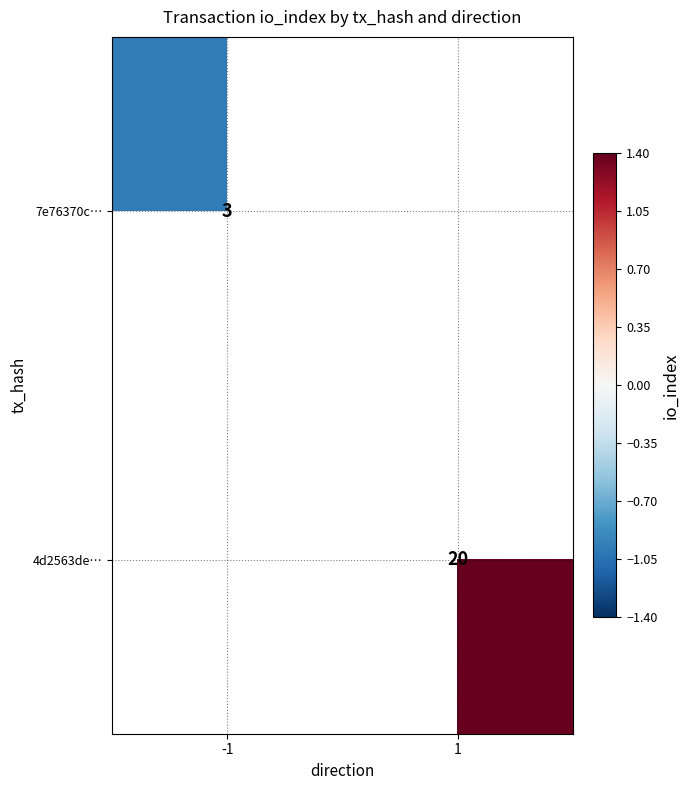

At which label does 7e76370c… reach its minimum?

-1